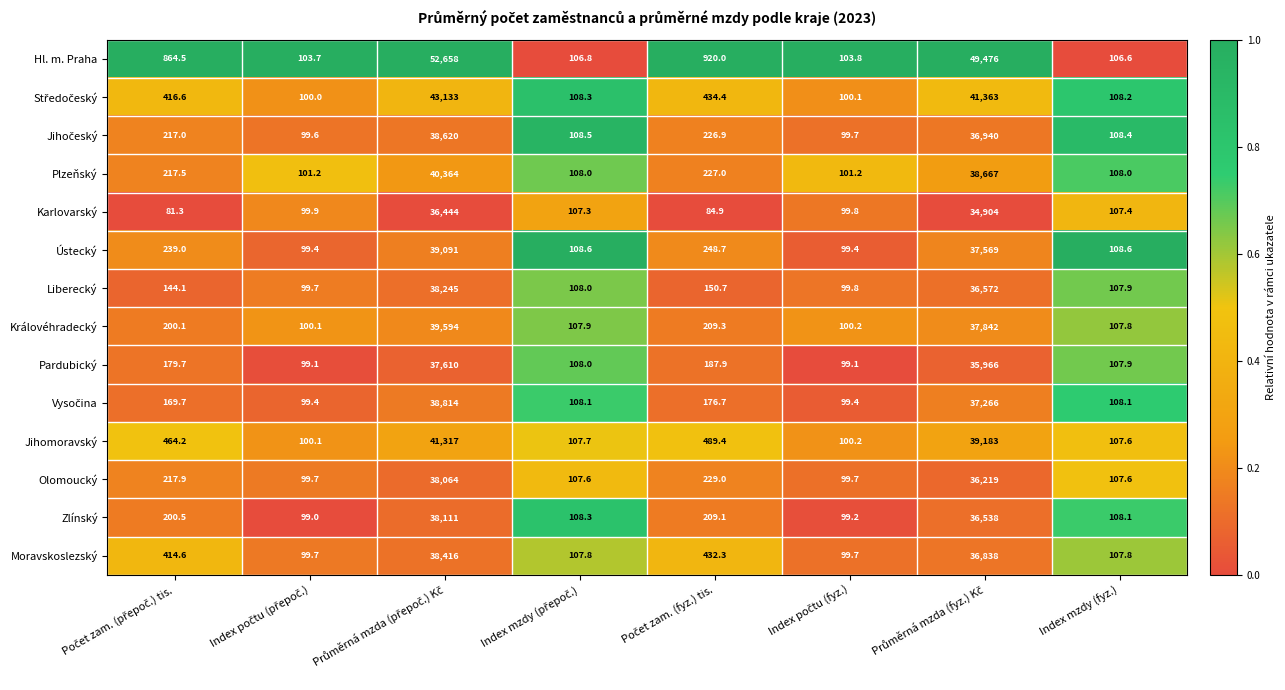

At how many categories does at least one series exceed 874?

3